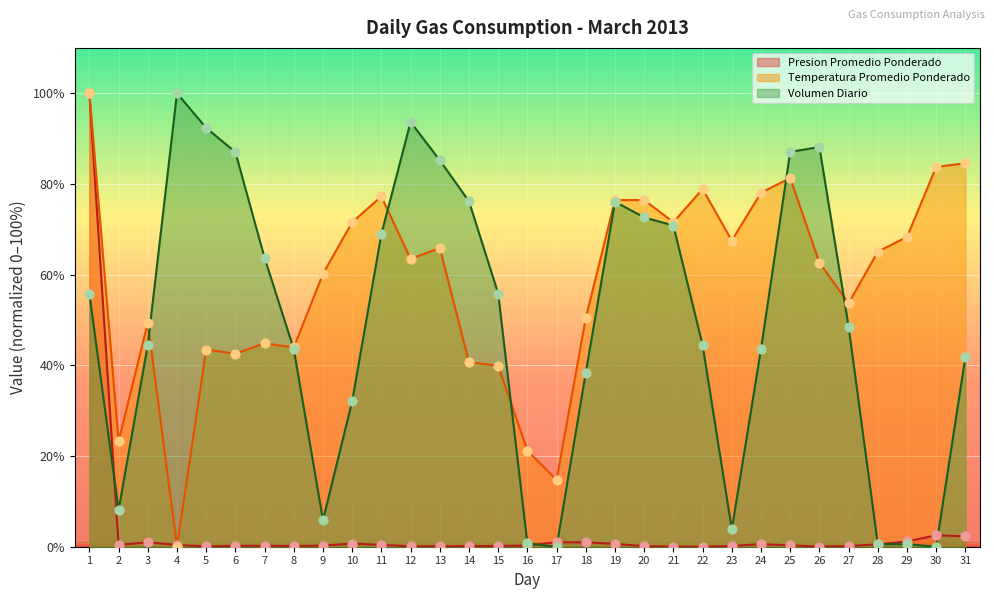

At which category is the sum across all series the highest?

1